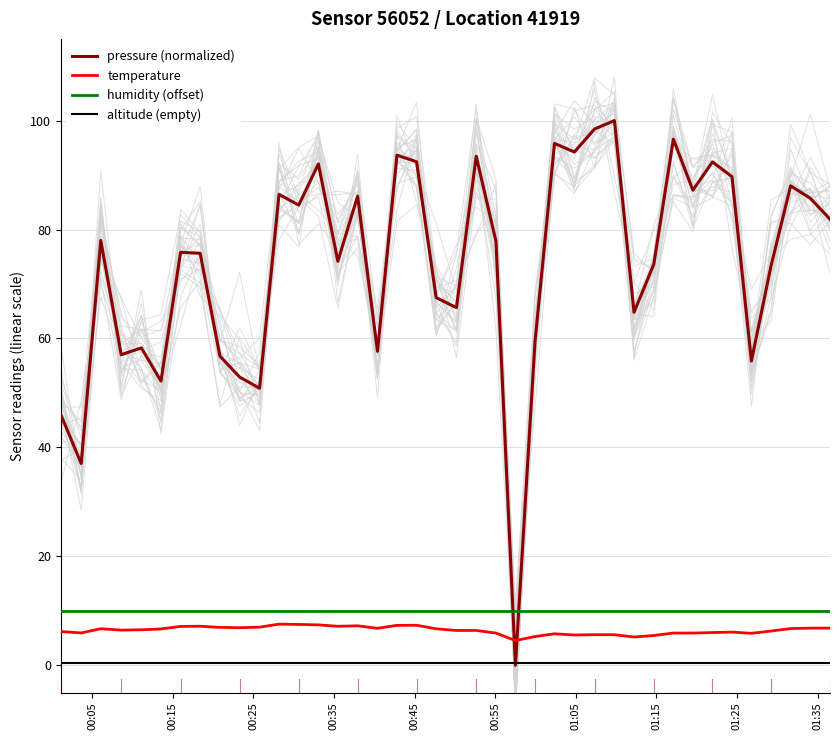

True or false: altitude (empty) and temperature intersect in this chart.

False